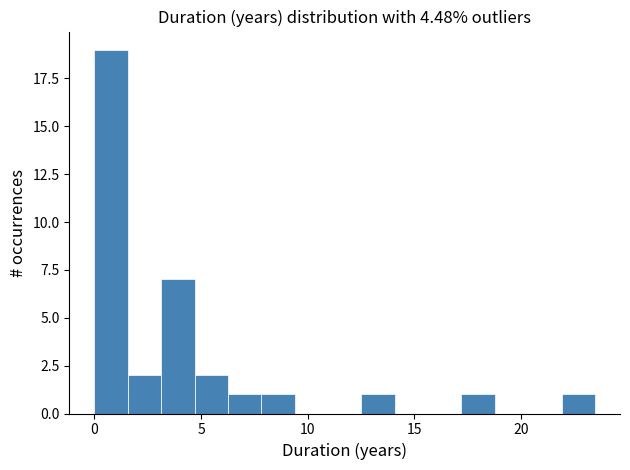

Around what value on the x-axis is the tallest bar? Give the approximate position of its centre, as read against the axis.

1.0